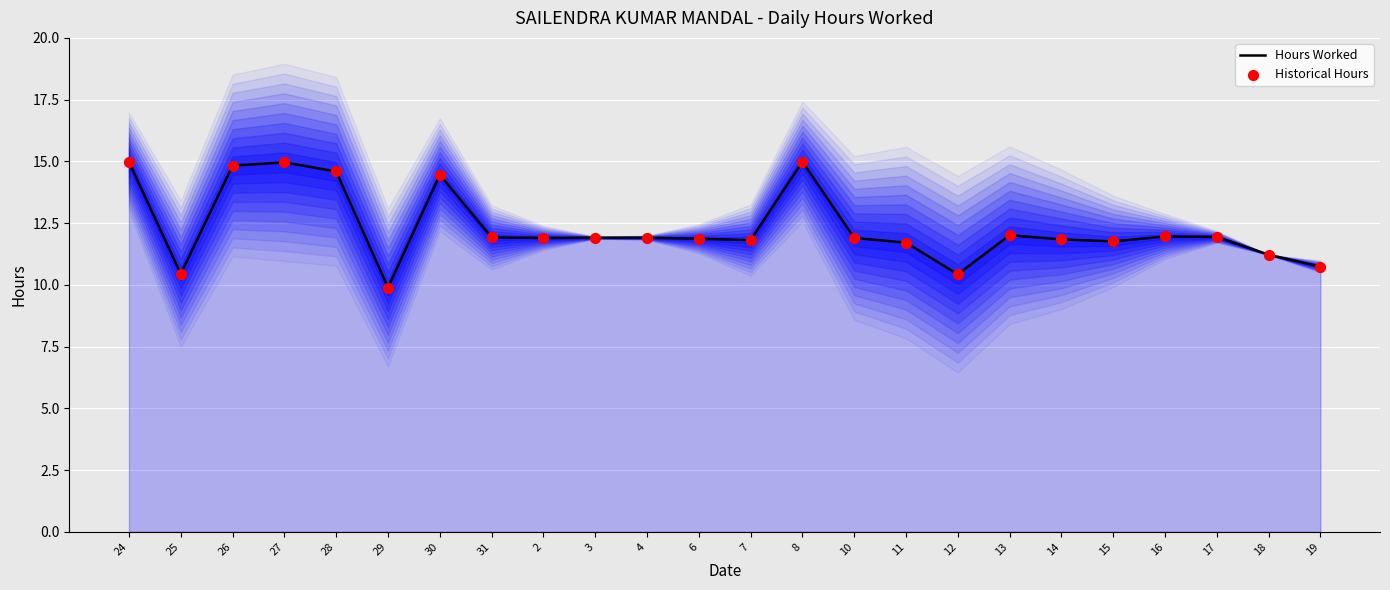

What is the total value across all series at 29?

19.8